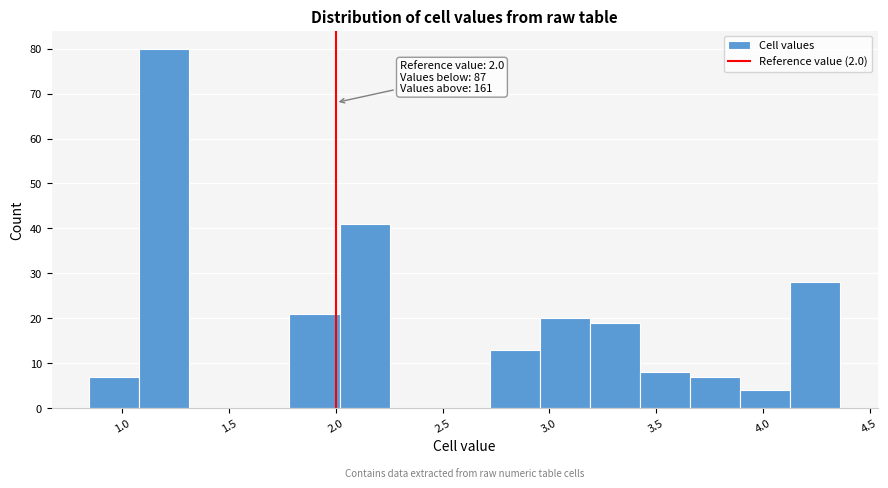

Over which range of the x-axis is the bar tallest?

1.10 to 1.30